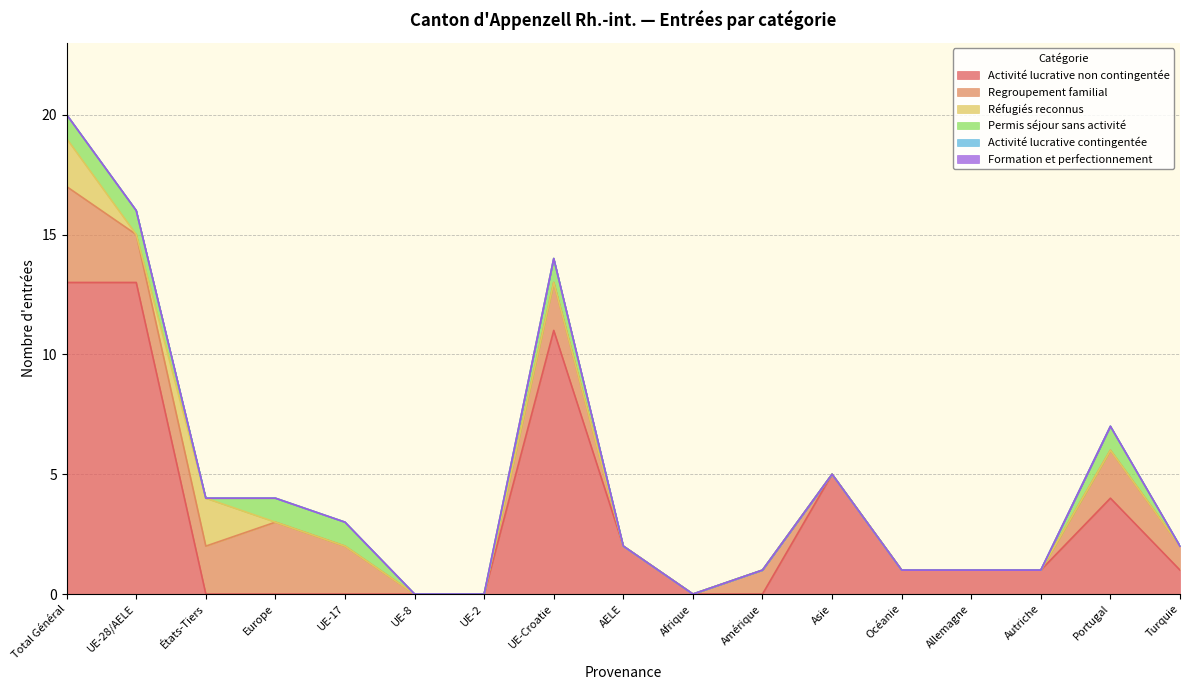

Where is Activité lucrative contingentée nearest to the value 0?

Total Général